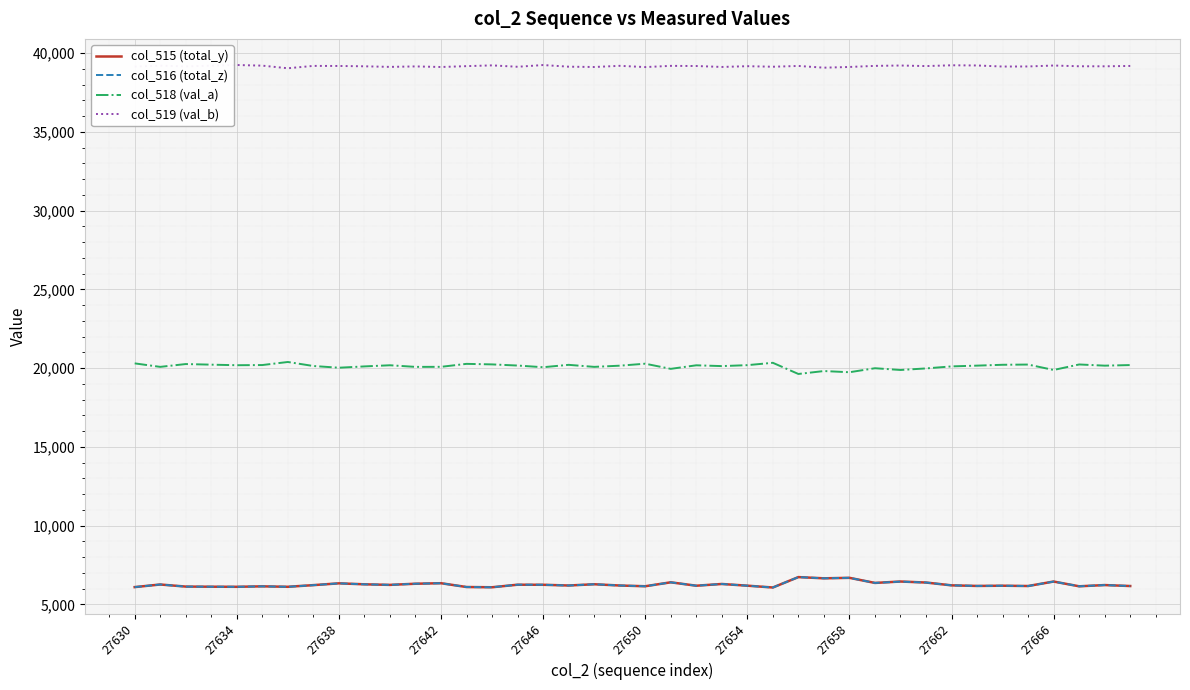

What is the lowest value of the col_518 (val_a) series?

19625